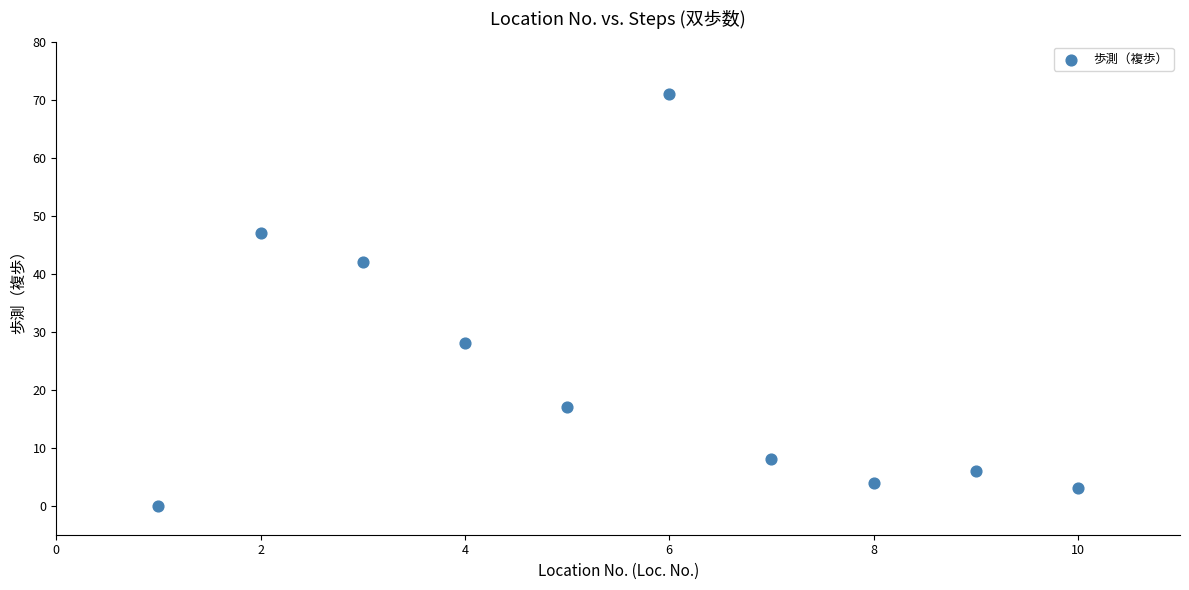

What is the average X value?

6